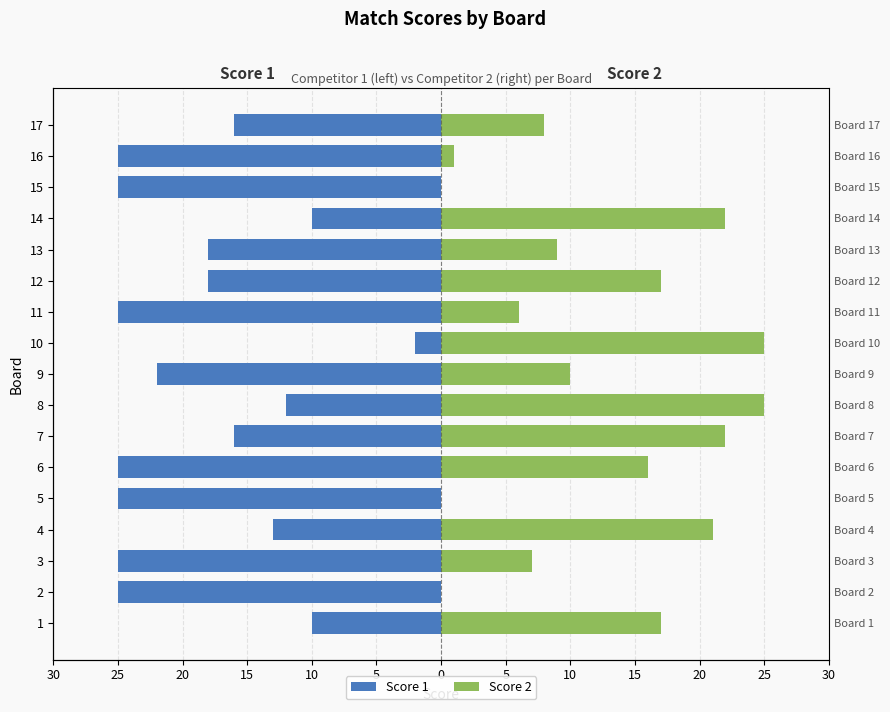

Is it true that Score 1 equals -7 at 8?

False